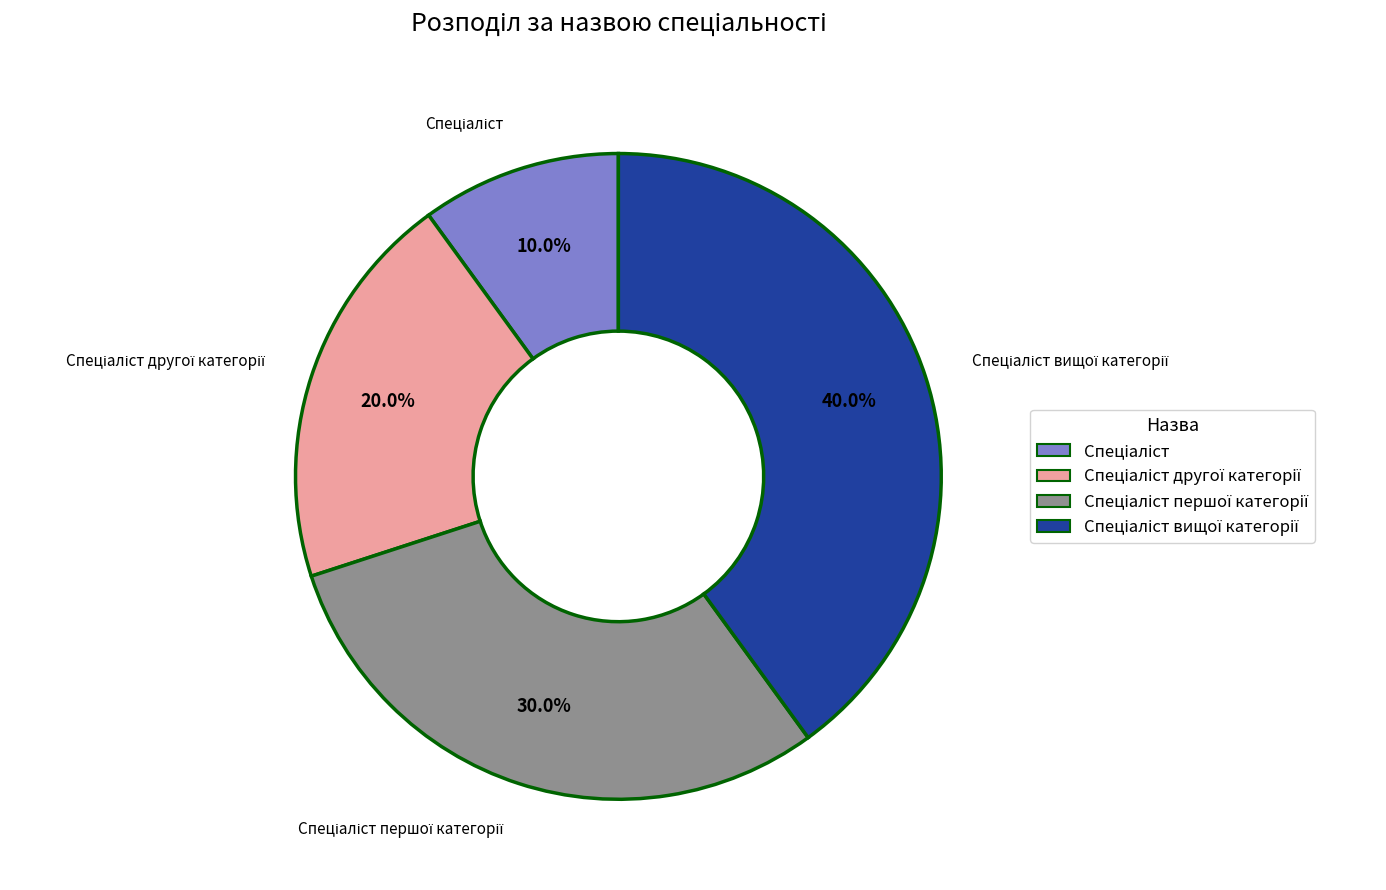

Is there a majority slice in this chart?

No